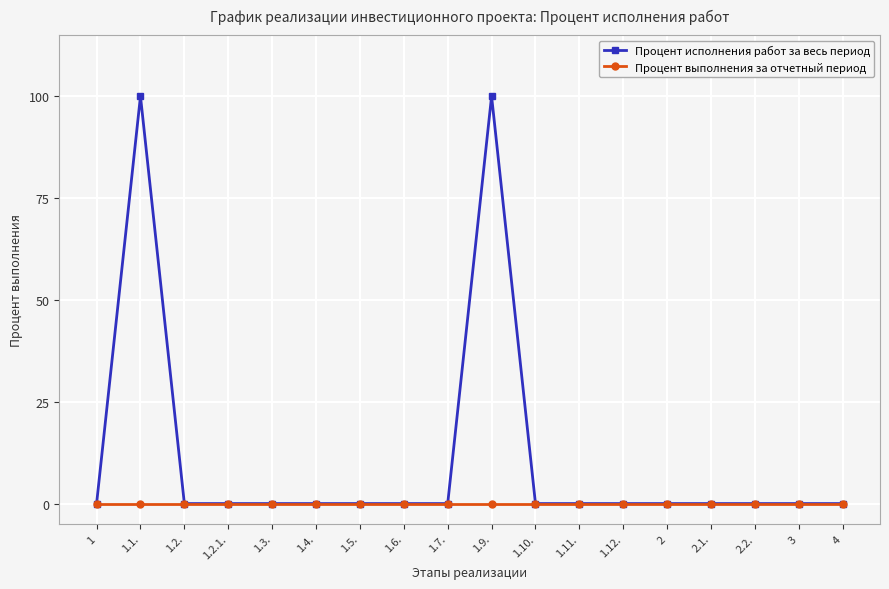

What is the label of the 12th point from the right?

1.5.